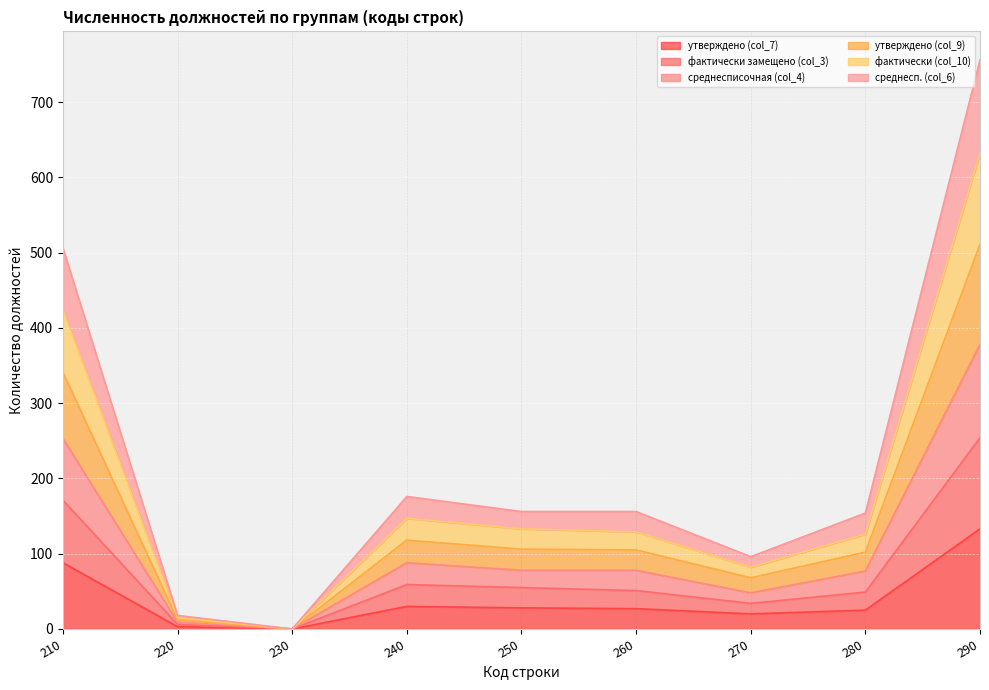

Which series changed the most between 270 and 290?

среднесп. (col_6)